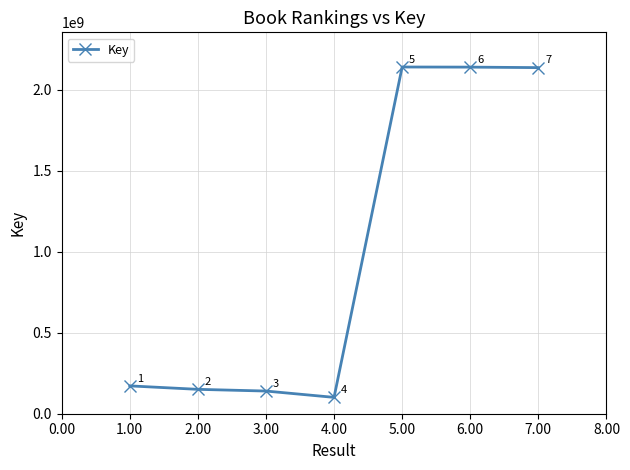

Read the value at 4.00.

101024313